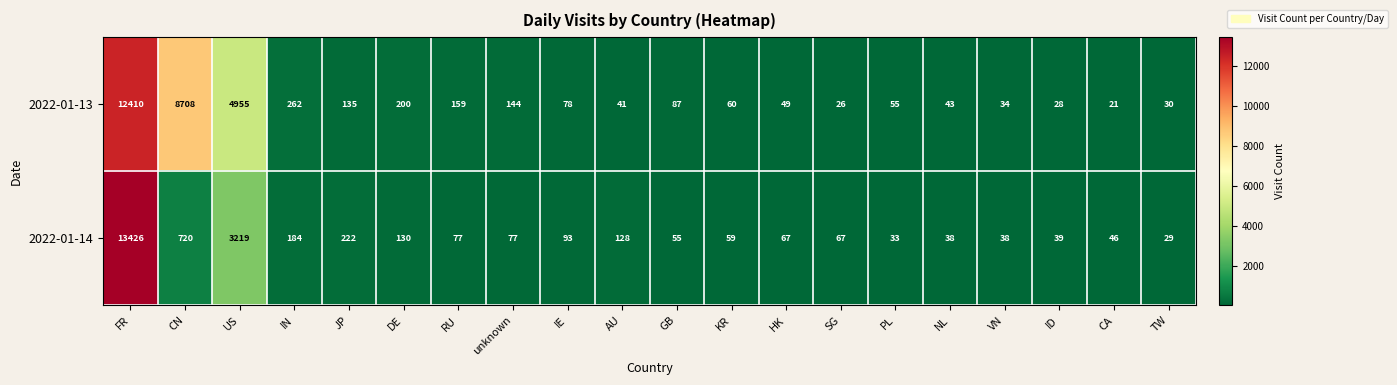

What is the maximum value shown in the chart?

13426